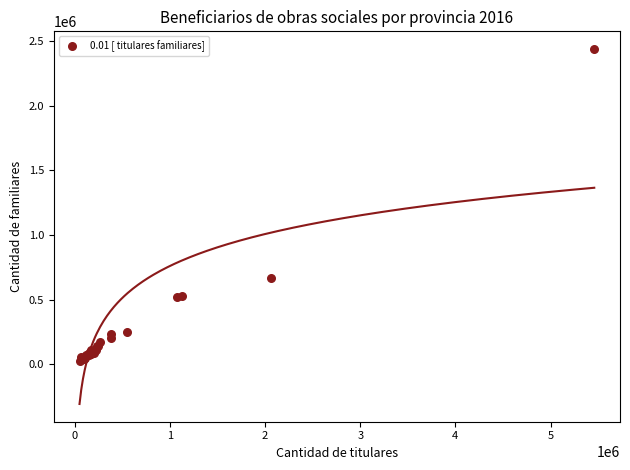

What Y value in the scatter plot is closest to 1233436?

663645